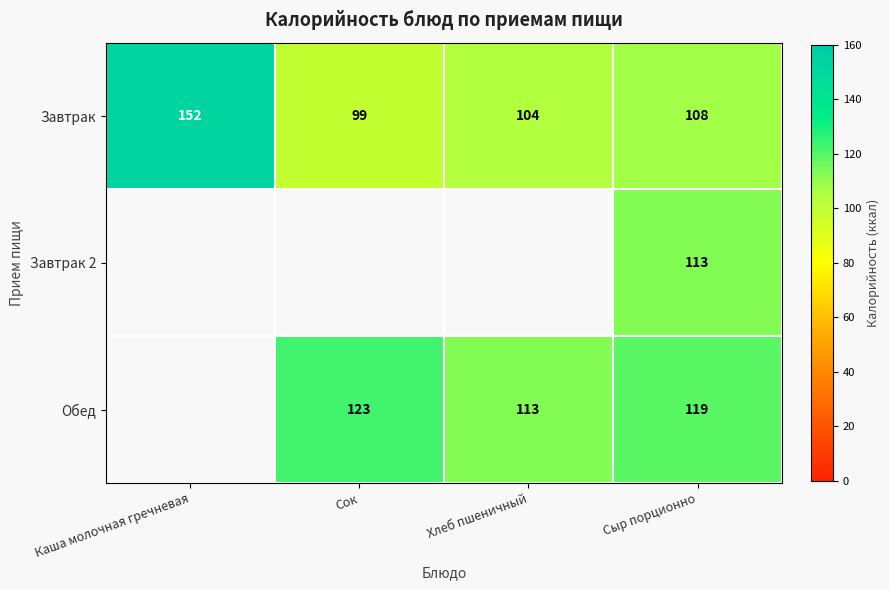

Rank the categories by Завтрак value from highest to lowest.

Каша молочная гречневая, Сыр порционно, Хлеб пшеничный, Сок